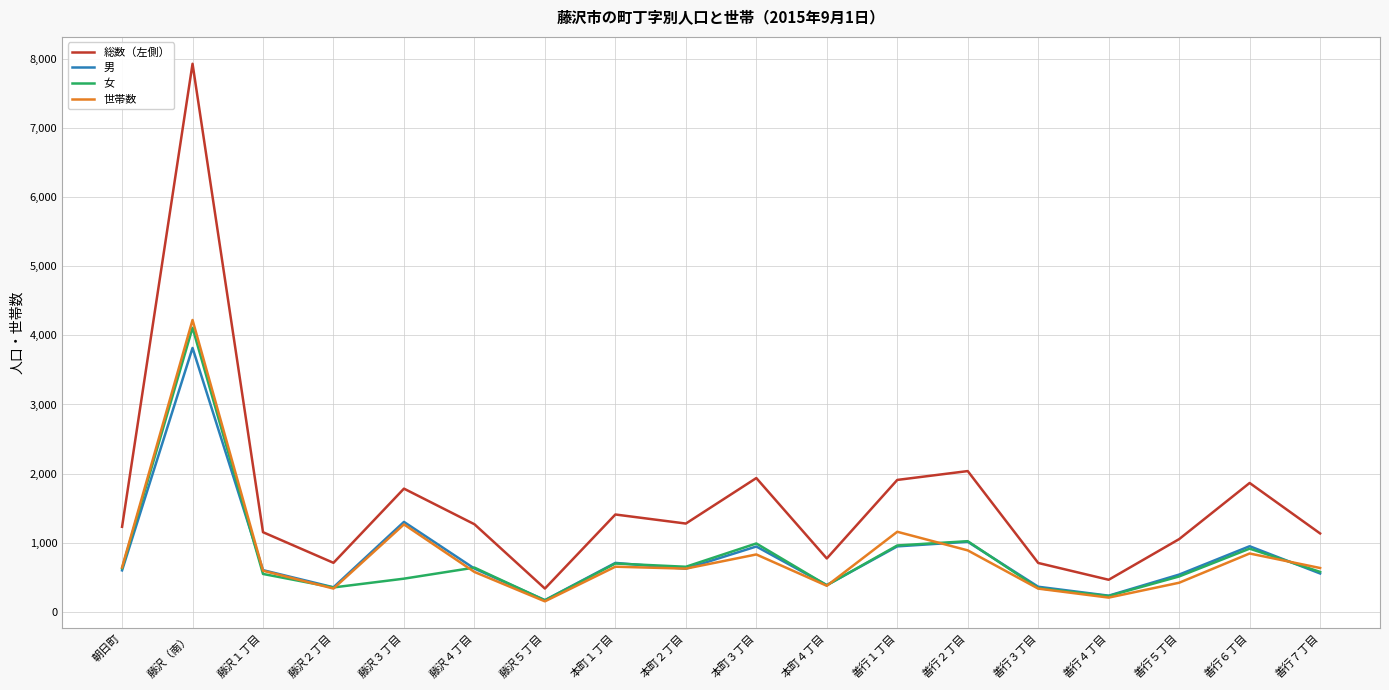

At how many categories does at least one series exceed 3425?

1